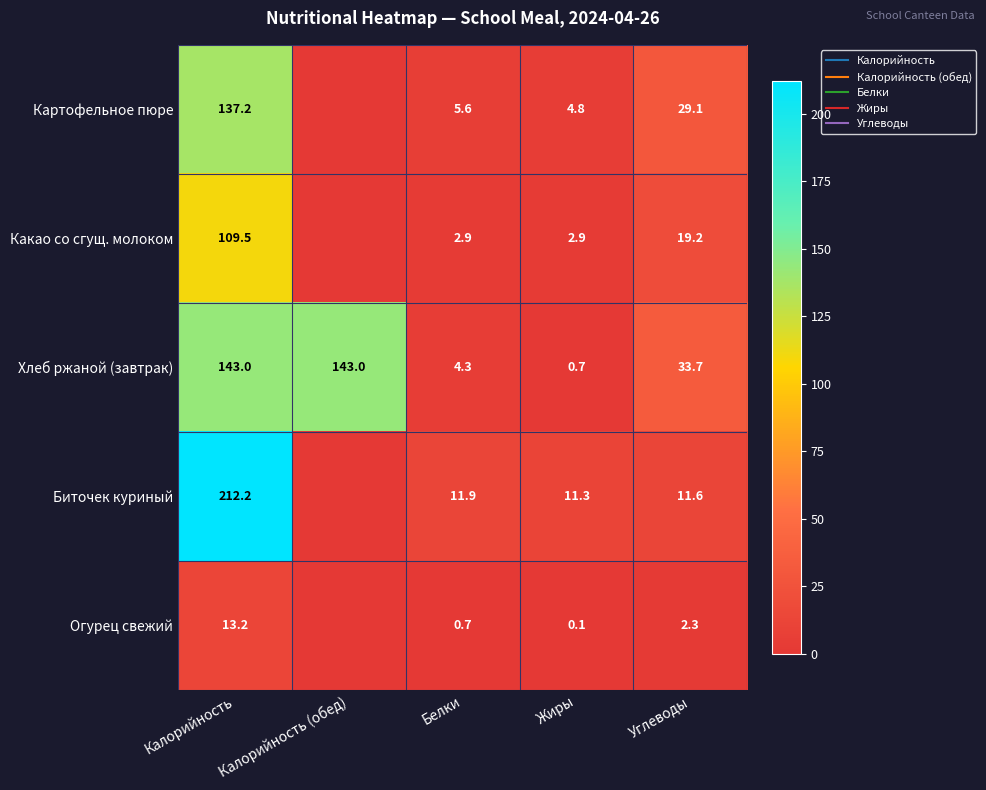

What is the total value across all series at Калорийность?

615.2